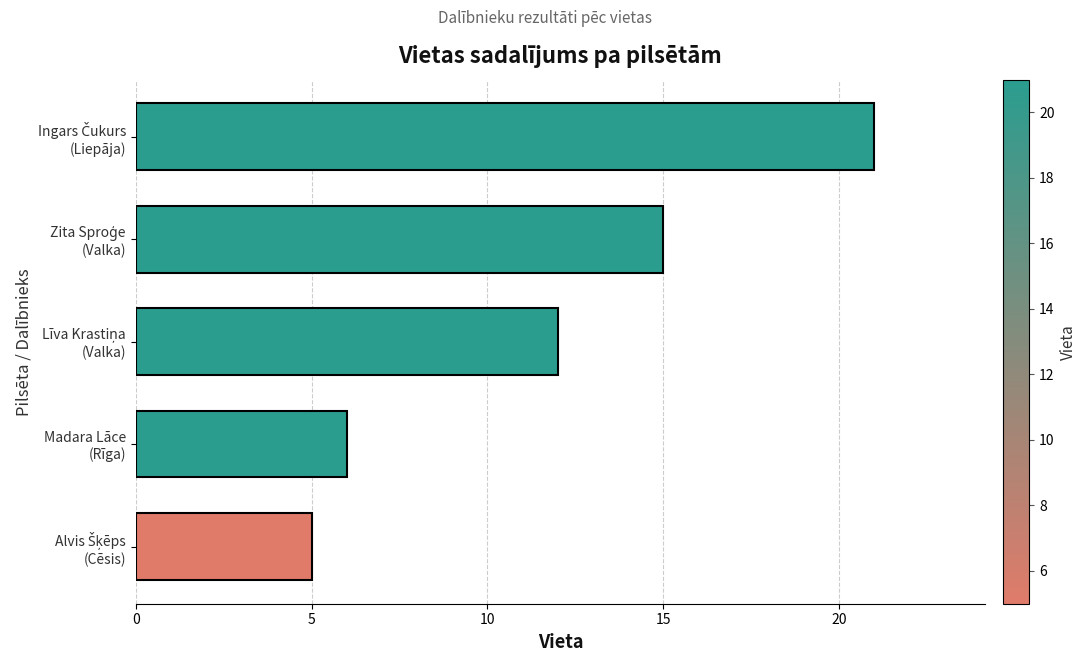

What is the difference between the second highest and minimum values?

10